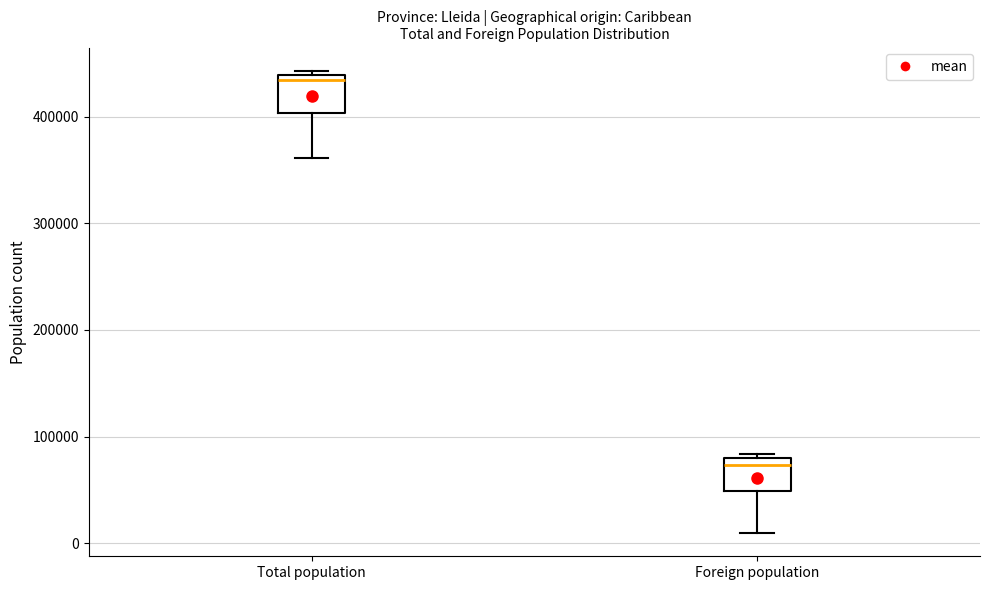

Reading left to right, transcribe this box plot: for each box, give where its median line is, the range the box spans, and where its two whiskers end, as read against the y-axis. The values are not printed on the chart, so give them approximately, as read against the axis.

Total population: median 430000, box 400000 to 440000, whiskers 360000 to 440000 (just above the box's upper edge)
Foreign population: median 70000, box 50000 to 80000, whiskers 10000 to 80000 (just above the box's upper edge)